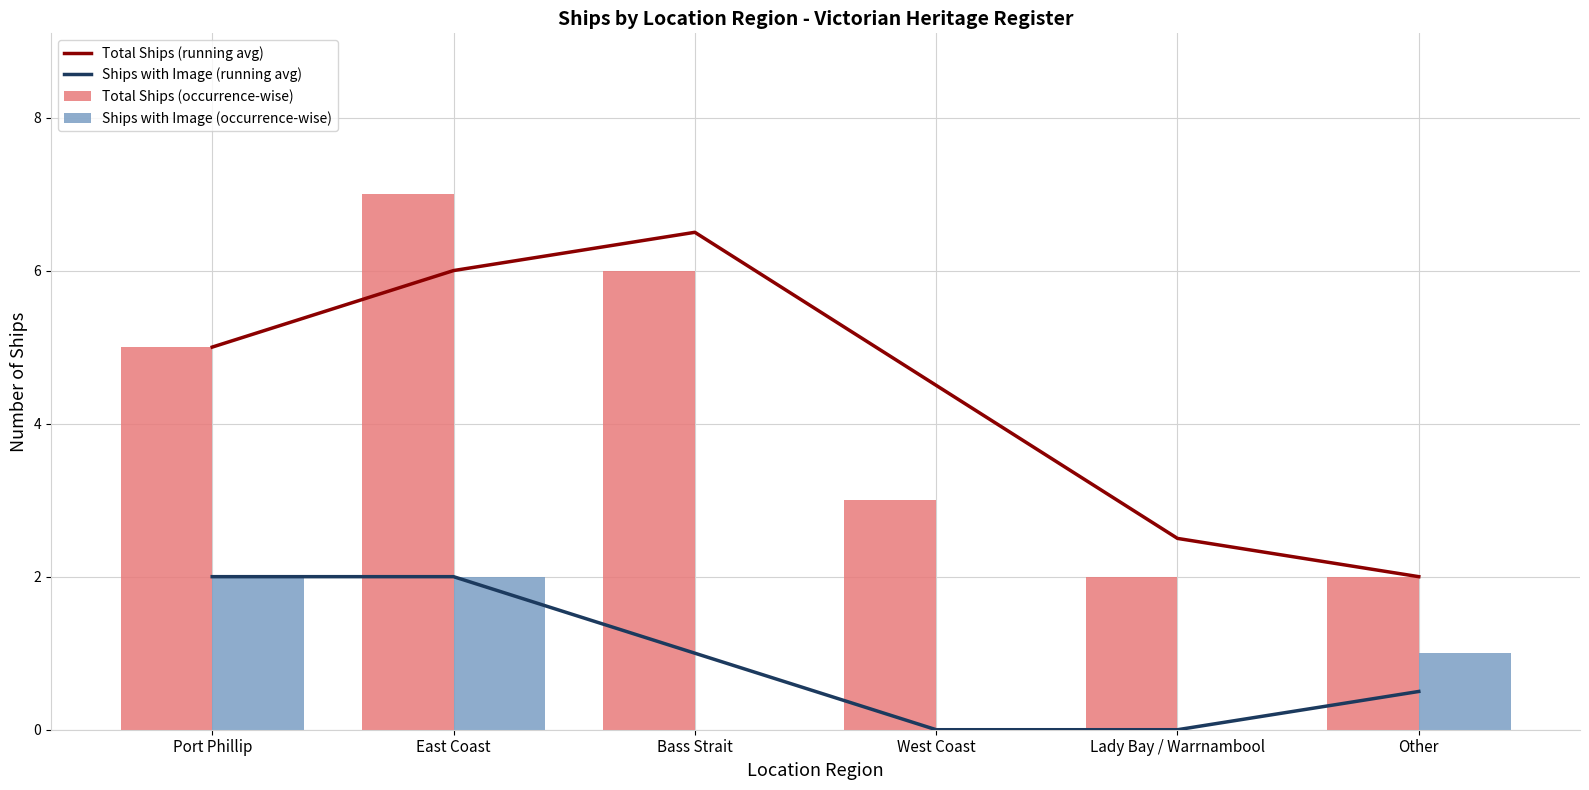

What position from the left is East Coast?

2